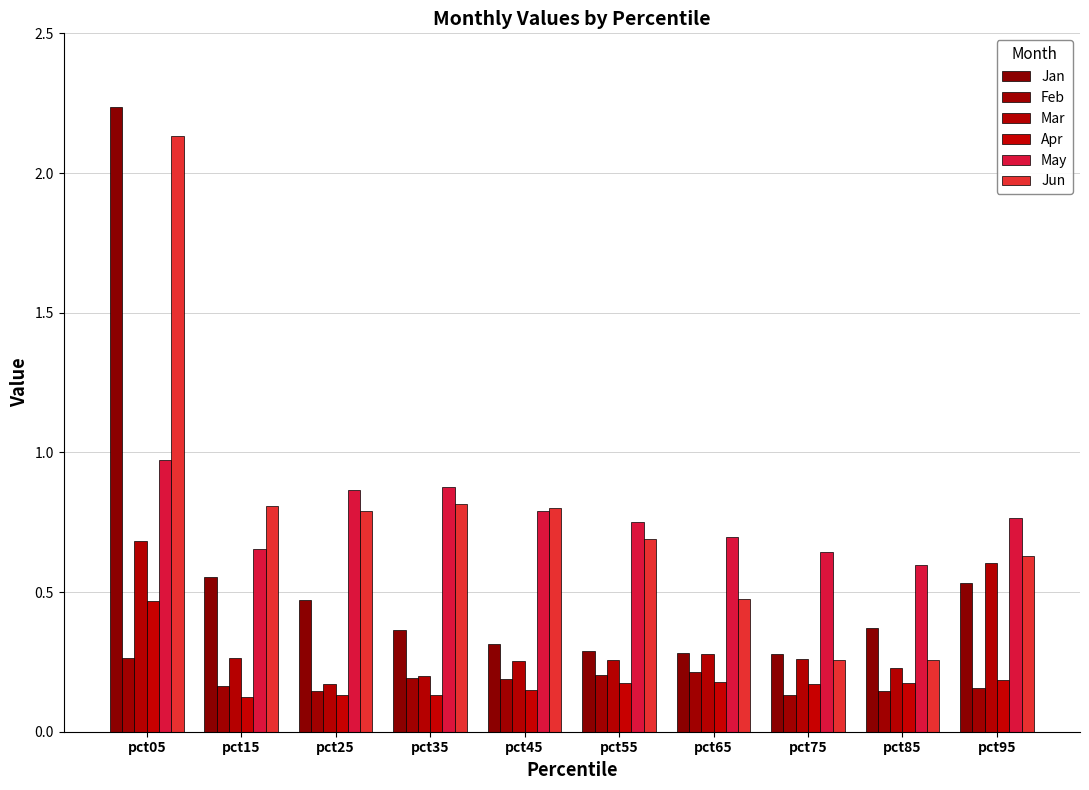

Is the value of Mar at pct75 greater than the value of Apr at pct65?

Yes